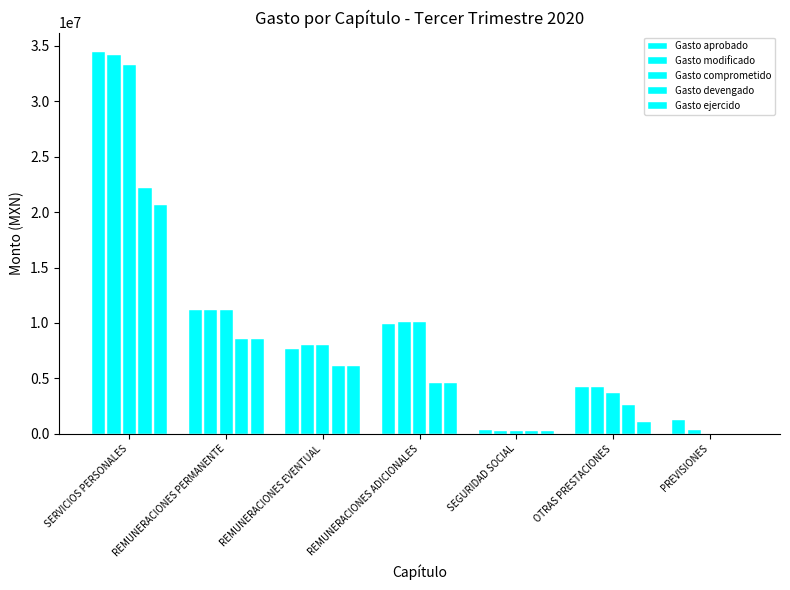

What is the maximum value shown in the chart?

34476000.0